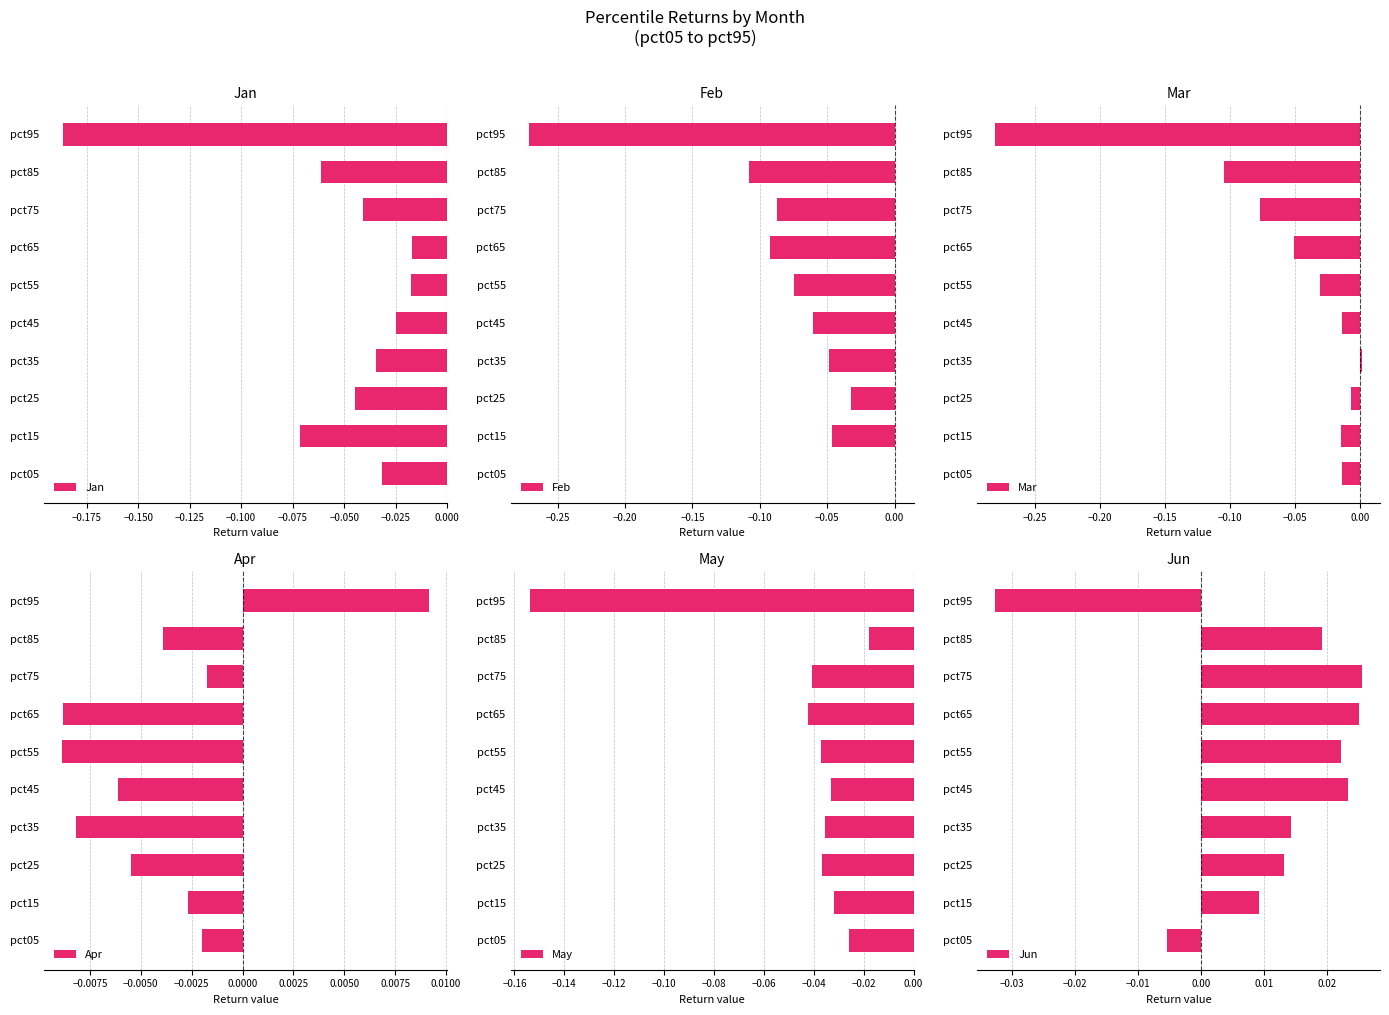

The value of Feb at pct05 is 0.0. True or false?

True